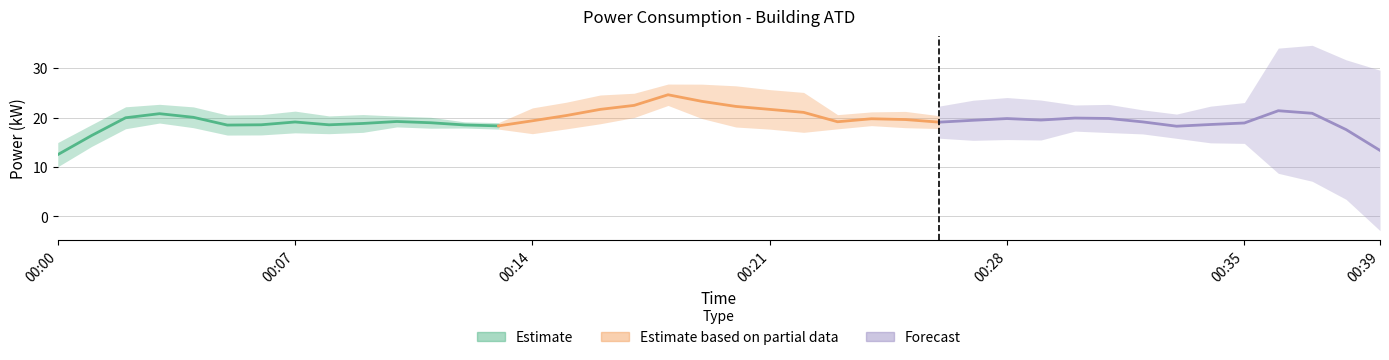

What is the value of the Forecast point at the 1st from the left?

19.1